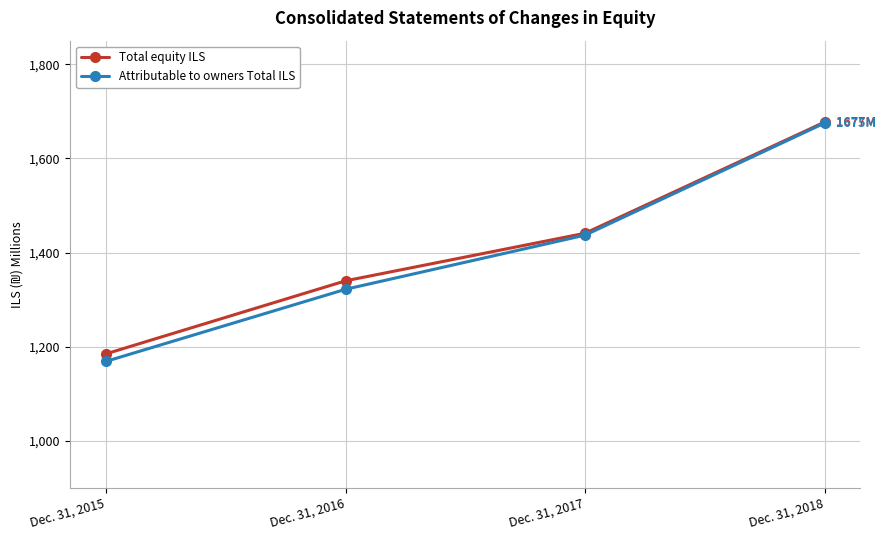

Reading left to right, list all the values displayed in this chart.

Total equity ILS: 1185	1340	1441	1677
Attributable to owners Total ILS: 1169	1322	1437	1675